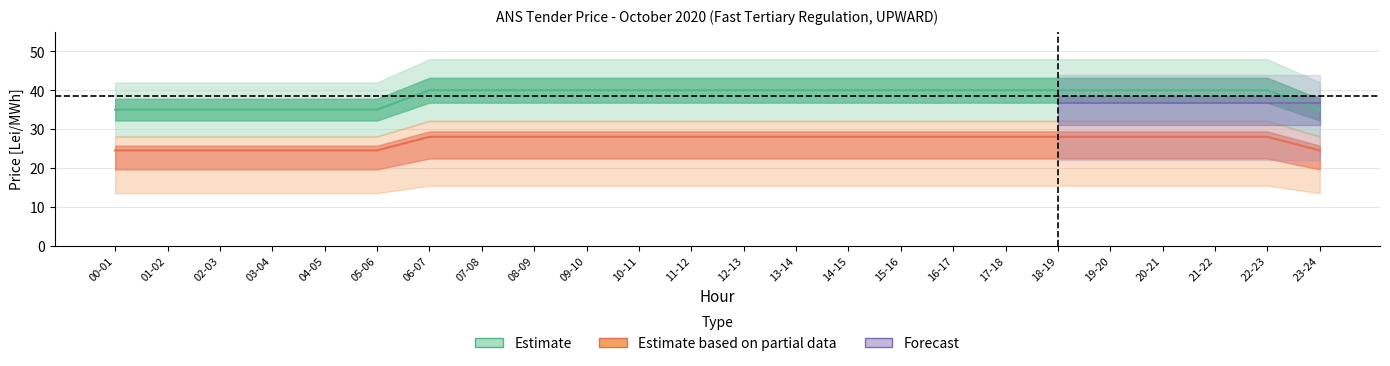

Rank the categories by 07.10 (Estimate) value from highest to lowest.

06-07, 07-08, 08-09, 09-10, 10-11, 11-12, 12-13, 13-14, 14-15, 15-16, 16-17, 17-18, 18-19, 19-20, 20-21, 21-22, 22-23, 00-01, 01-02, 02-03, 03-04, 04-05, 05-06, 23-24